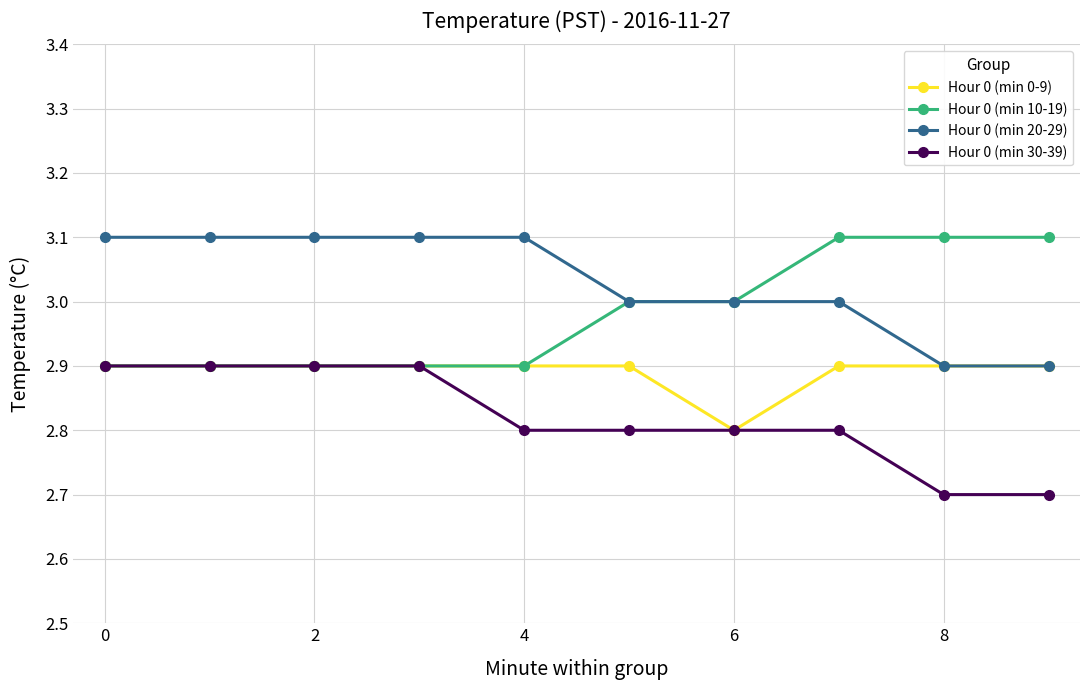

True or false: Hour 0 (min 30-39) and Hour 0 (min 20-29) cross at least once.

False